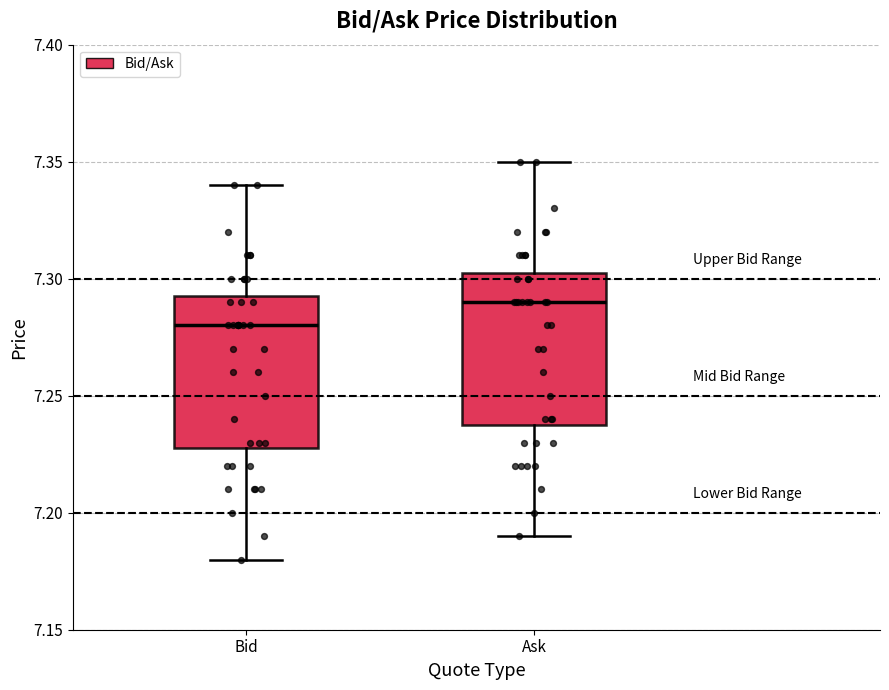

Which box has the lowest median line?

Bid